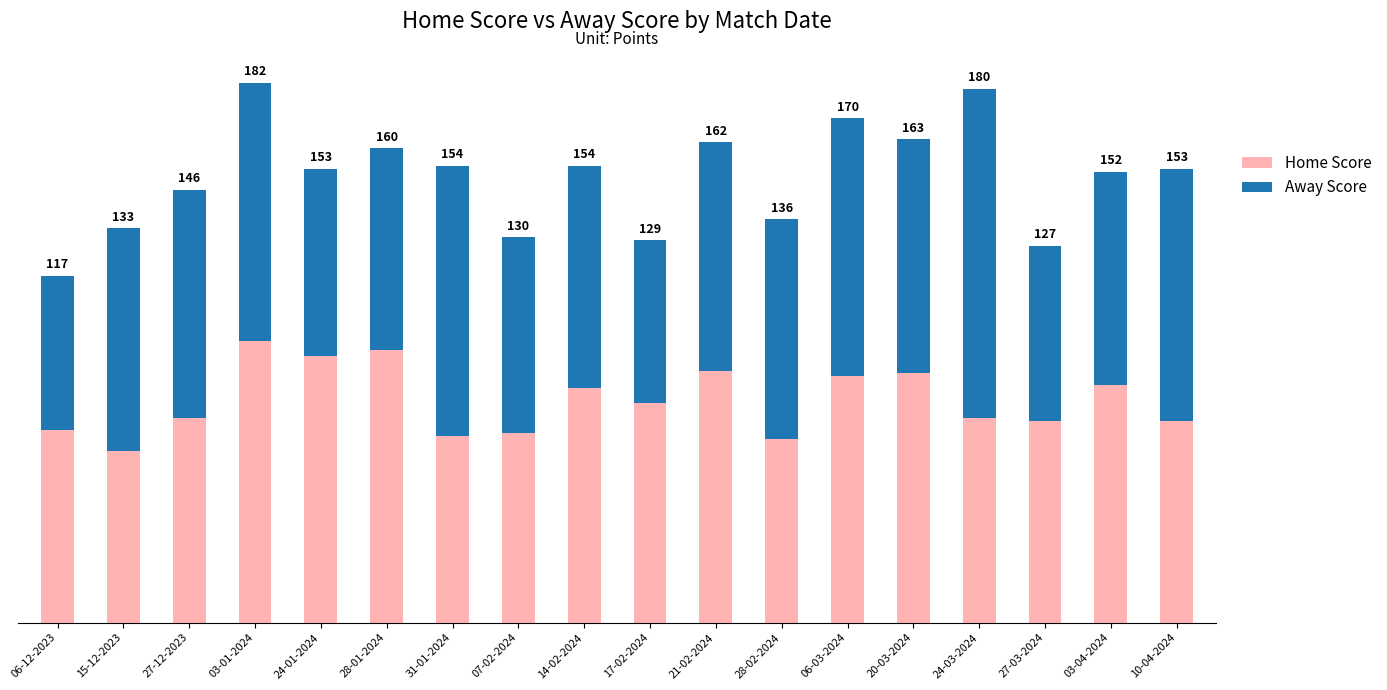

True or false: Home Score has a value of 84 at 20-03-2024.

True